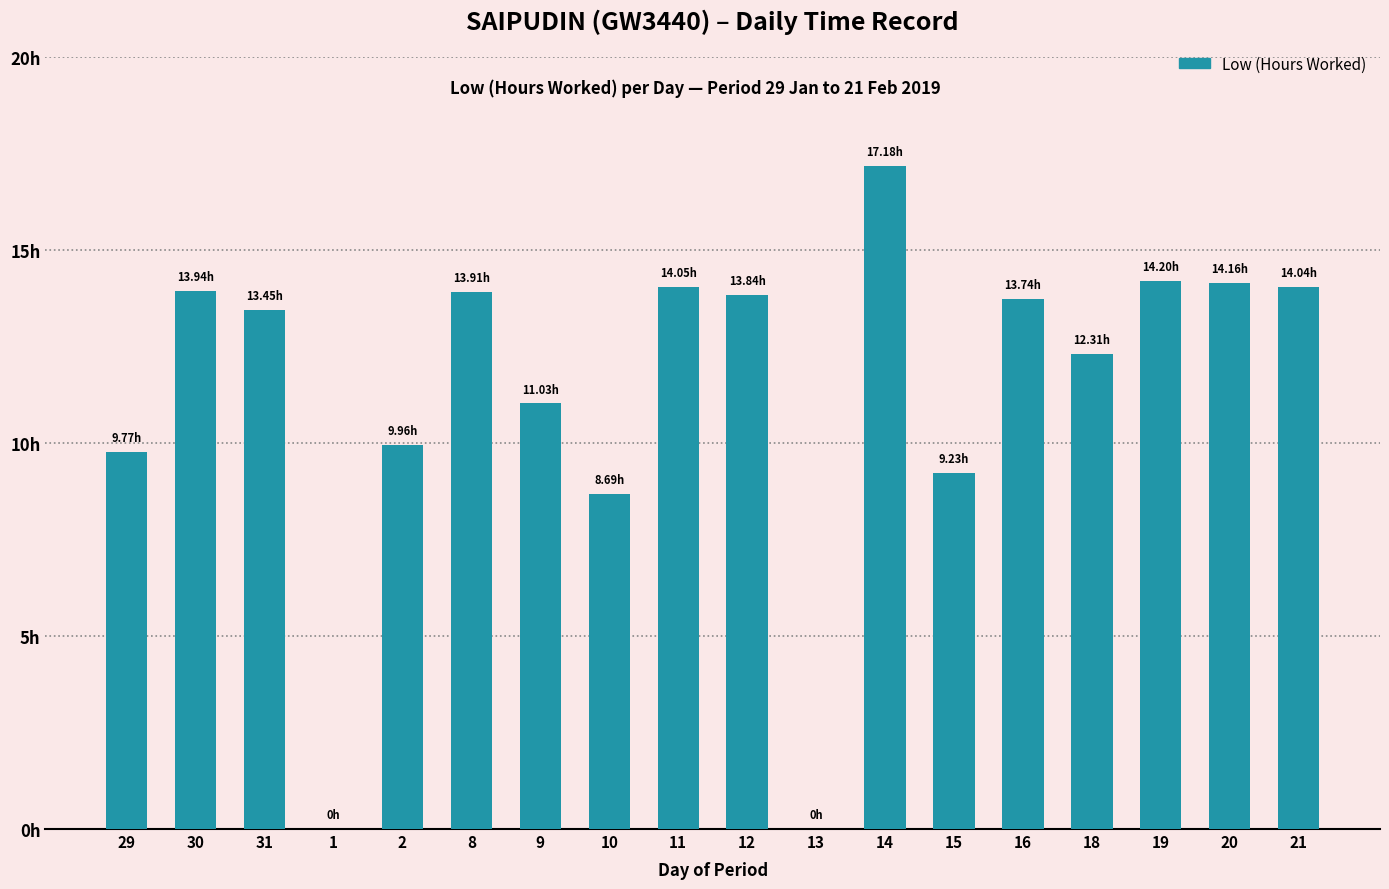

How many distinct data groups are displayed?

1